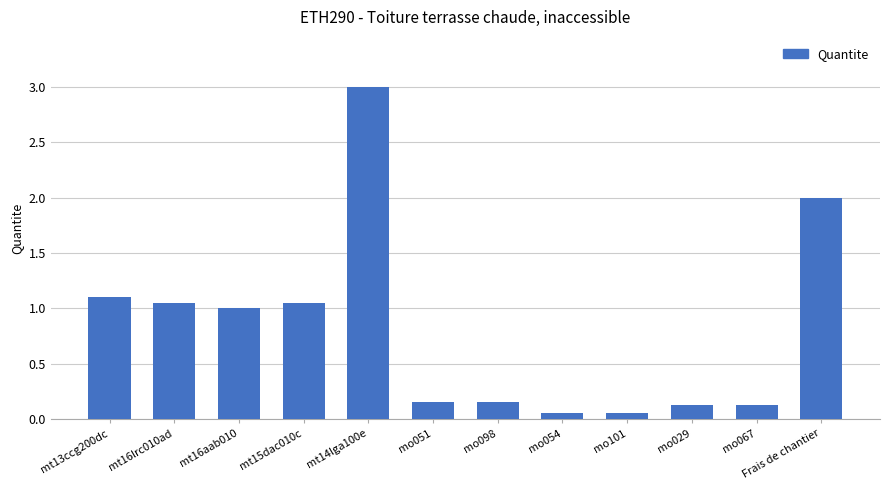

What position from the left is mo067?

11